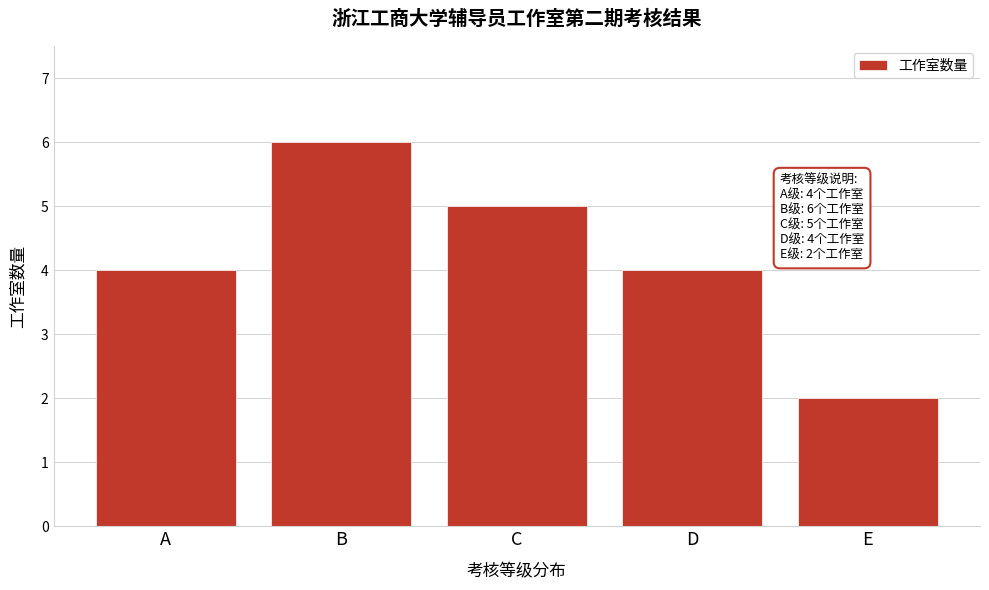

Reading left to right, list all the values displayed in this chart.

A=4	B=6	C=5	D=4	E=2